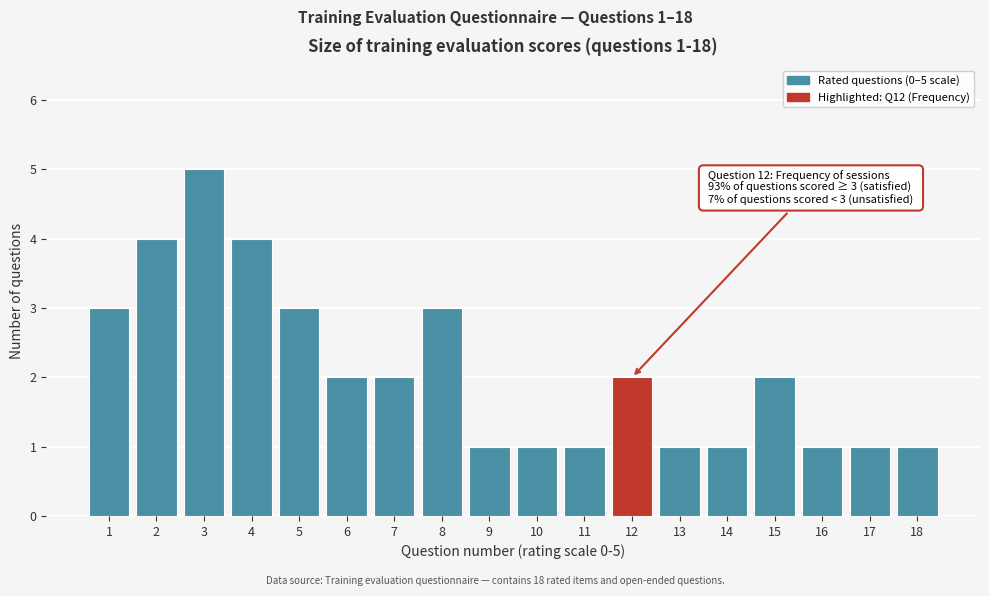

Over which range of the x-axis is the bar tallest?

2.5 to 3.5